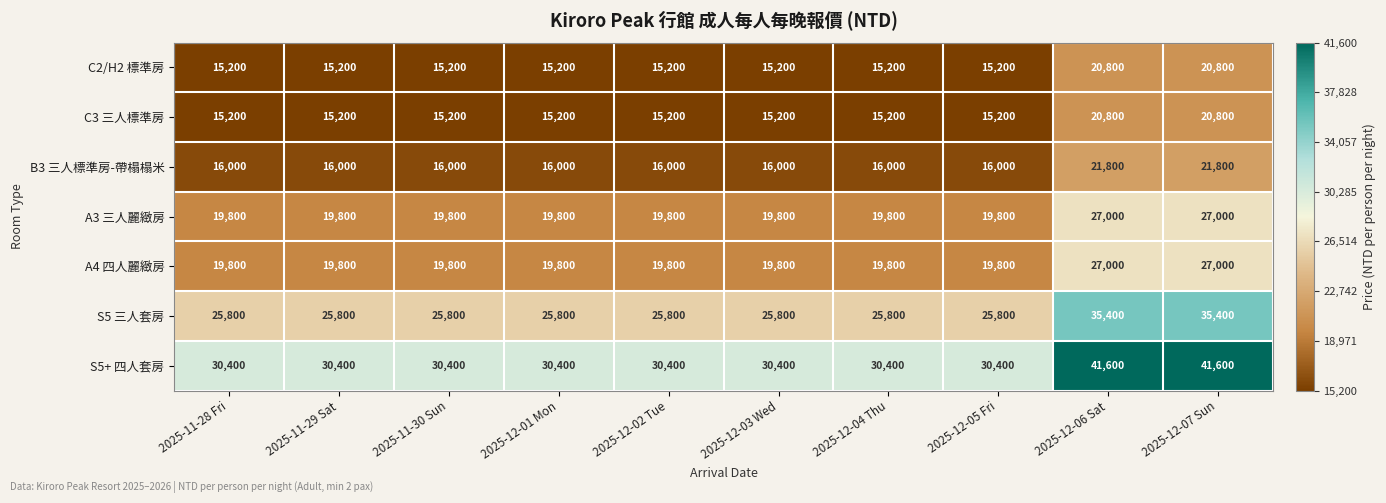

Which series has the largest total across all categories?

S5+ 四人套房